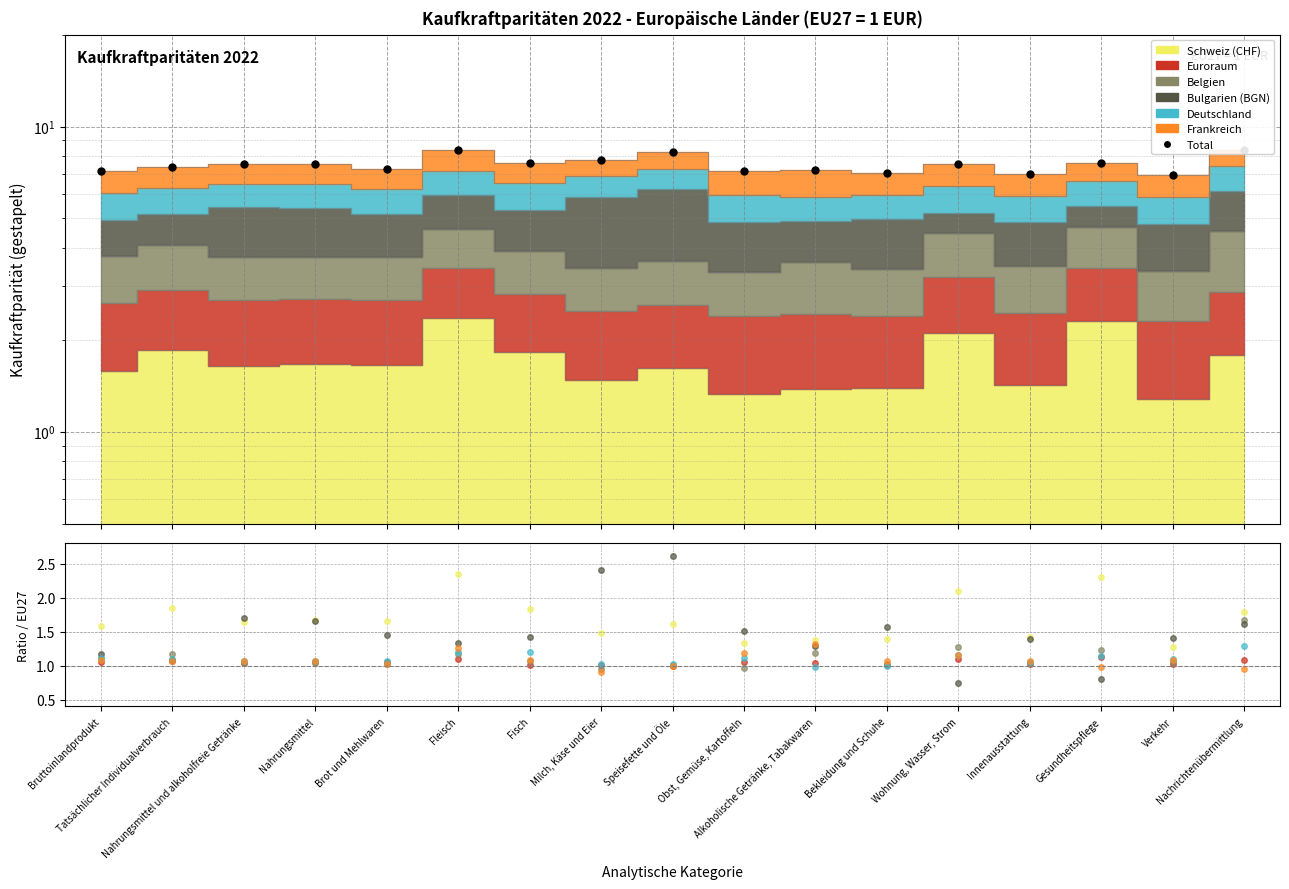

Which has a higher value, Fleisch or Alkoholische Getränke, Tabakwaren?

Fleisch